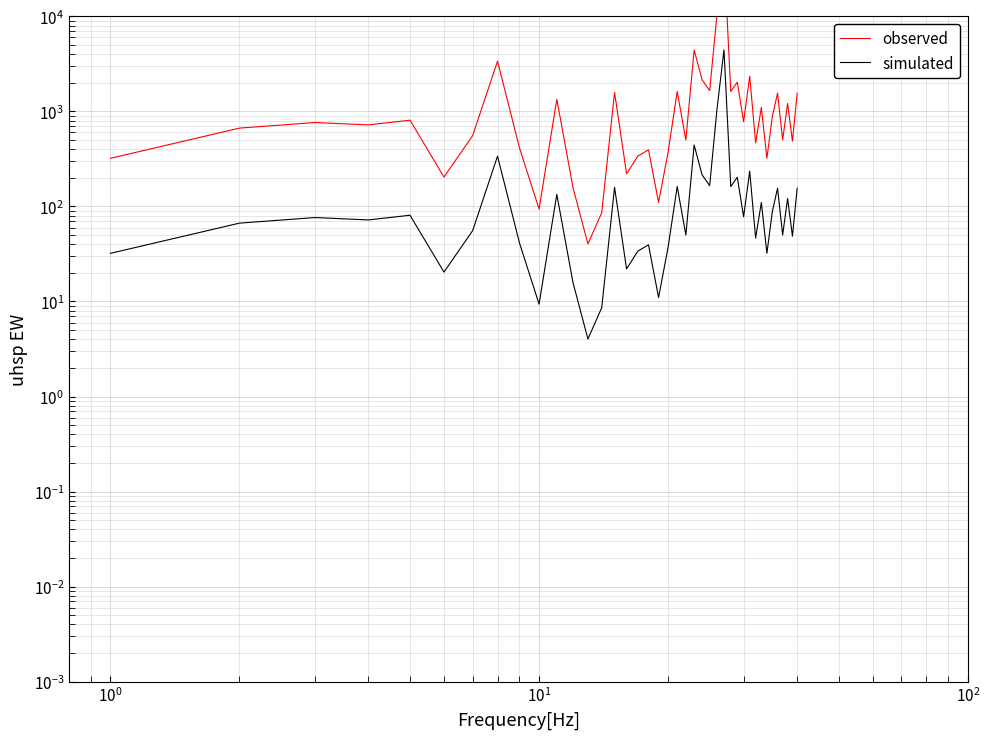

Is this an area chart (filled region under the line)?

No